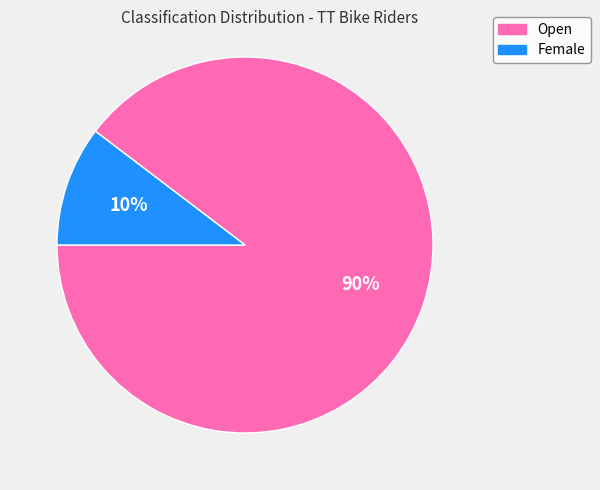

Between Open and Female, which is larger?

Open